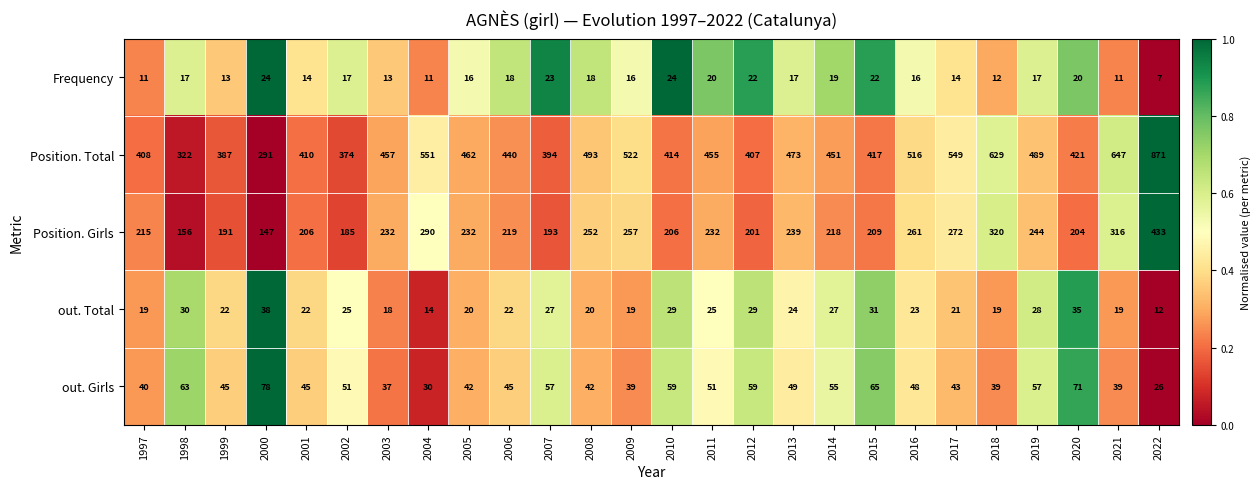

Between 2005 and 2022, which series saw the biggest shift?

Position. Total